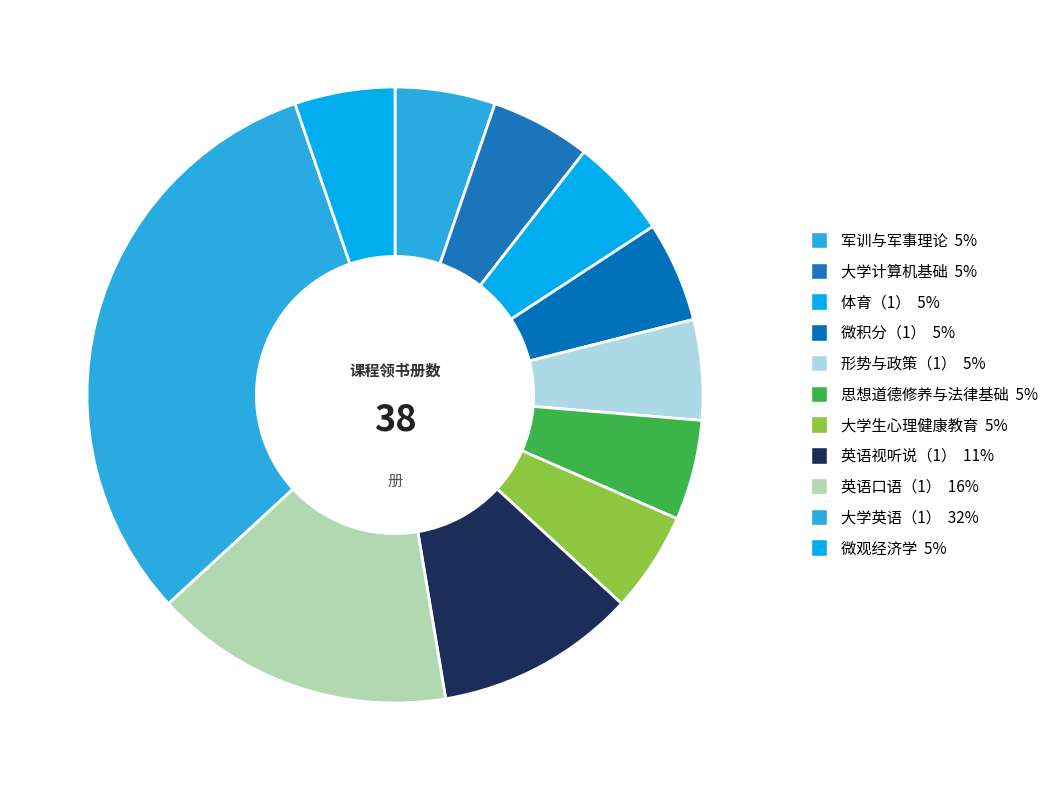

To the nearest percent, what is the difference between the largest and smallest slice percentages?

26%